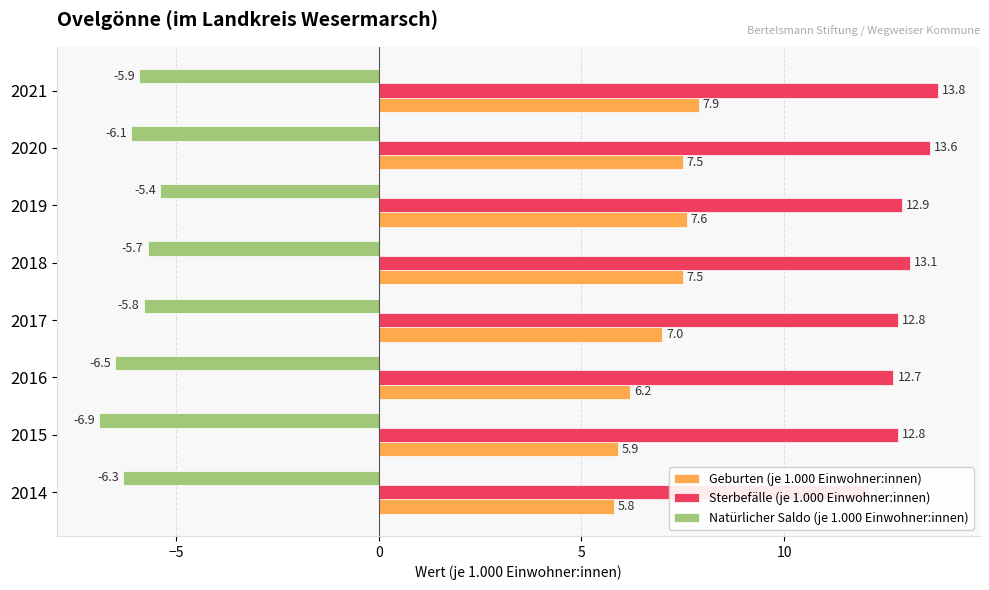

Between 2017 and 2015, which is larger?

2017